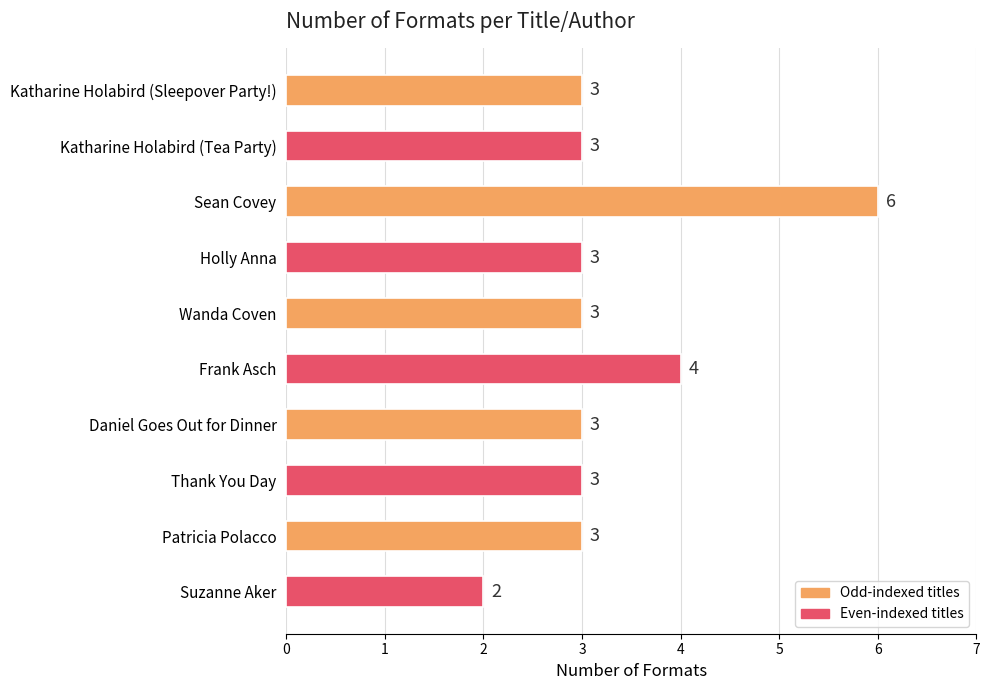

Are the bars grouped side by side (vs. stacked)?

No